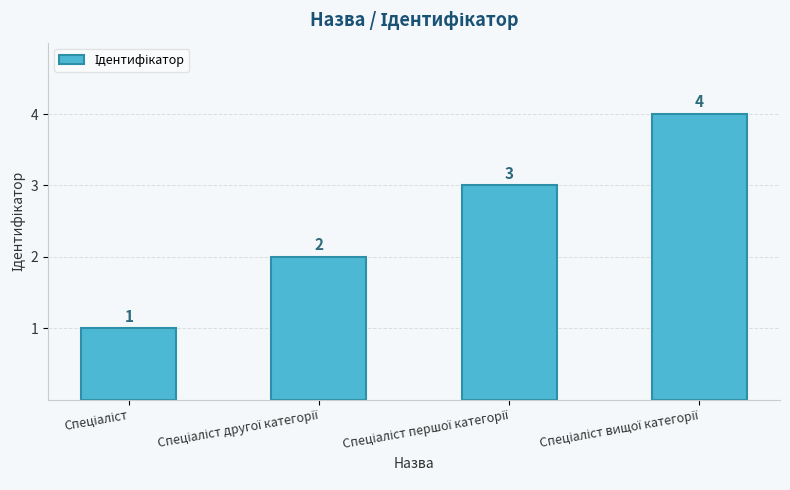

What is the value of the 2nd bar from the left?

2